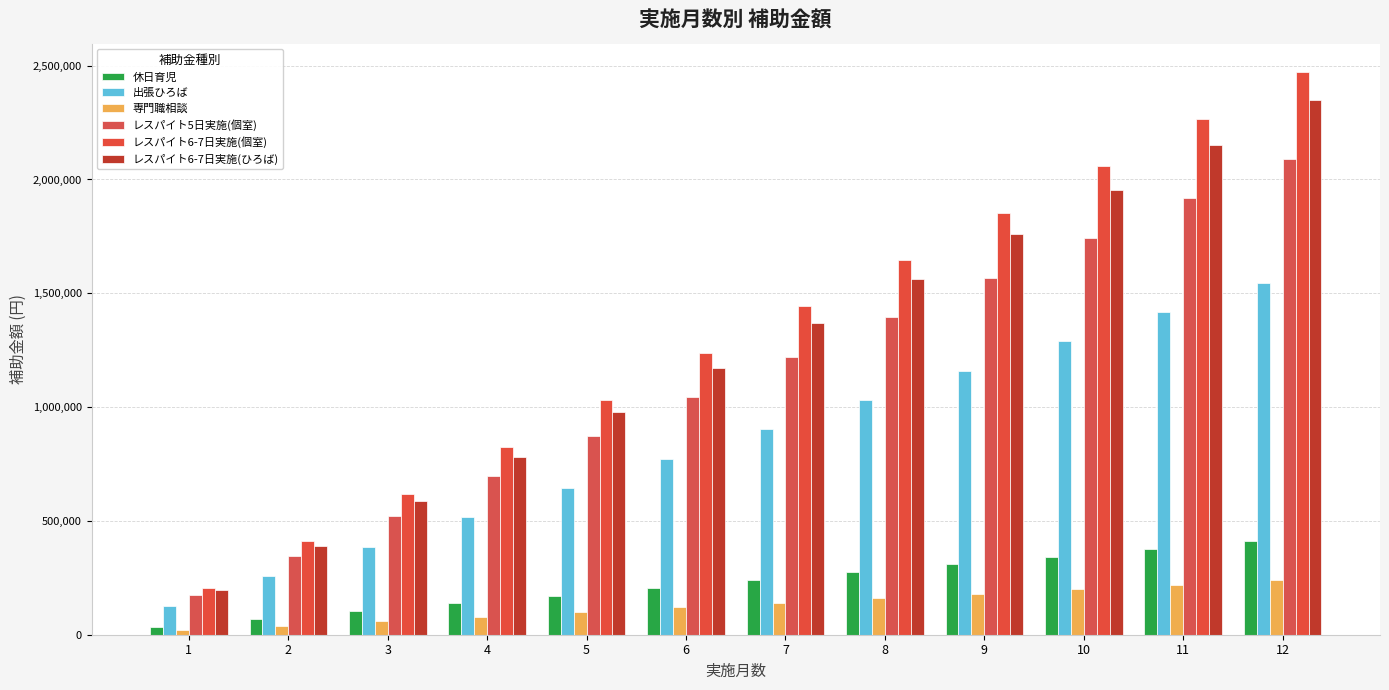

Which series has the widest spread of values?

レスパイト6-7日実施(個室)